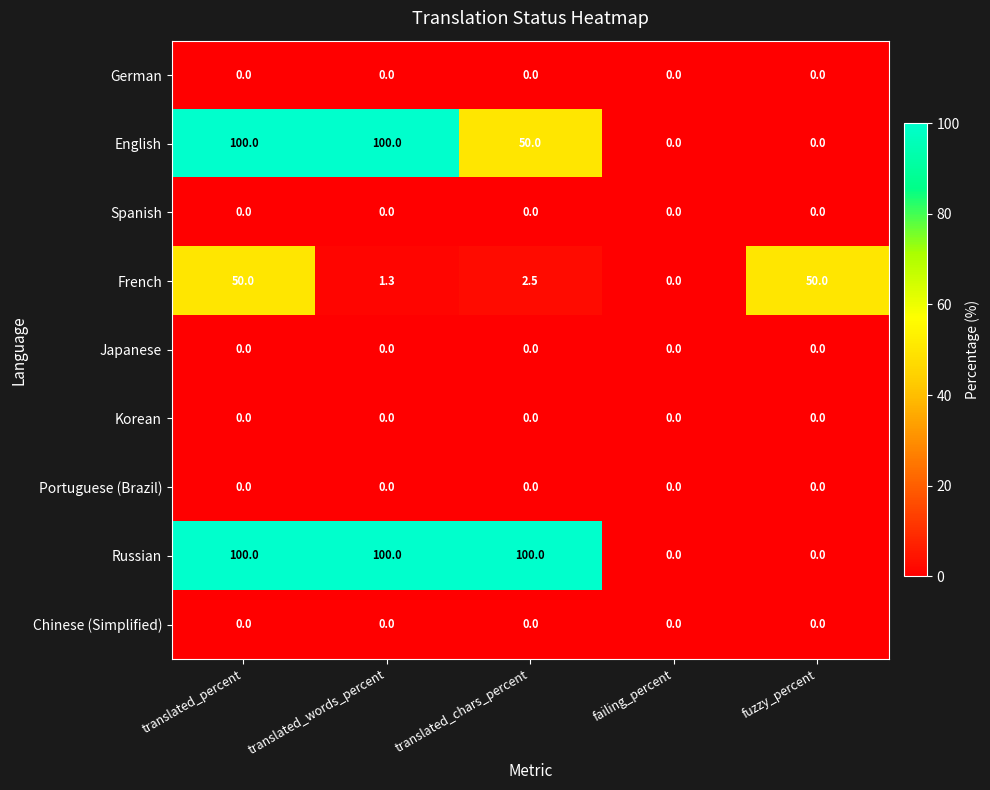

Which series has the largest total across all categories?

Russian